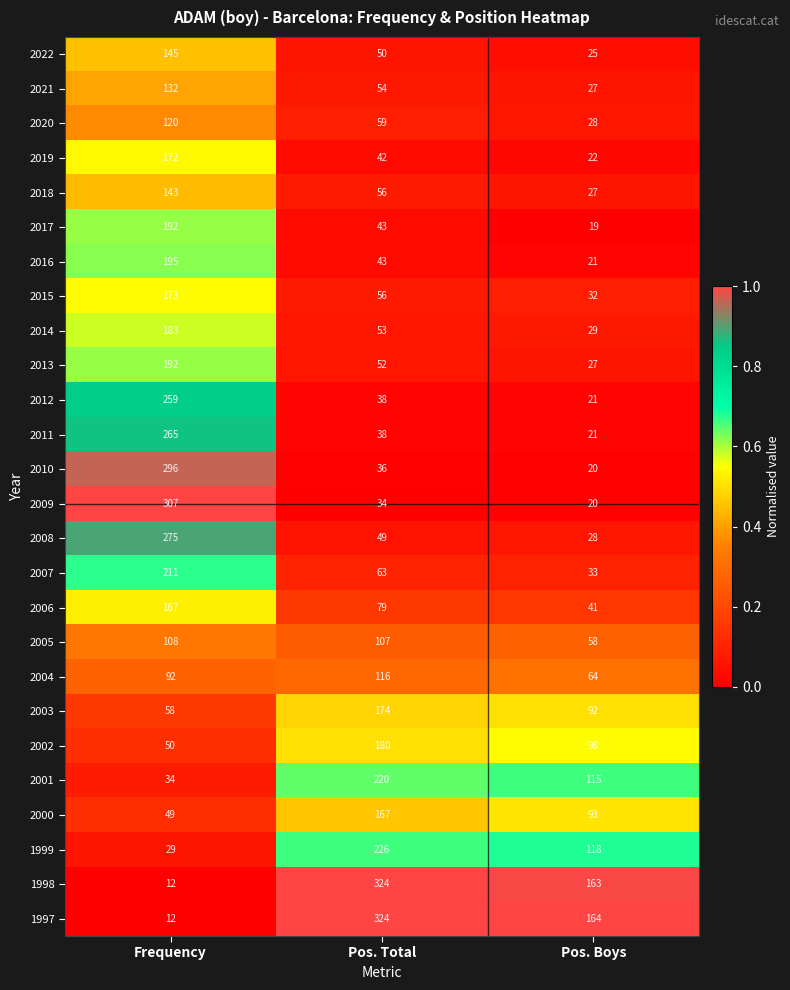

What is the average value of the 2000 series?

103